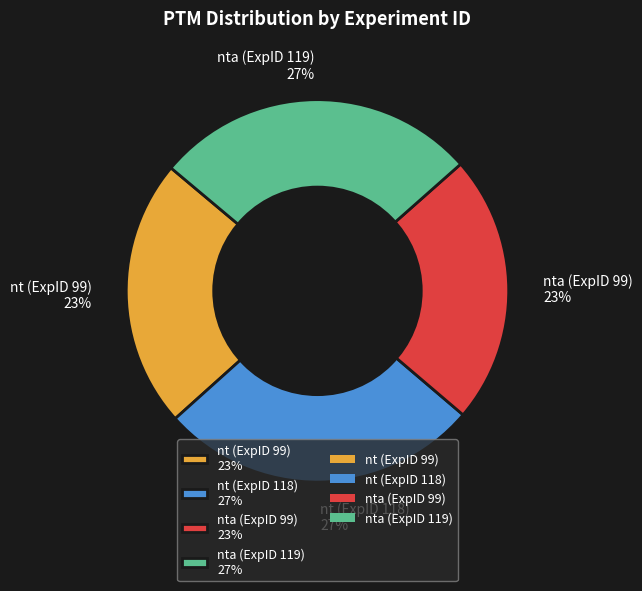

Is it true that nta (ExpID 99) 23% is 30% of the pie?

False